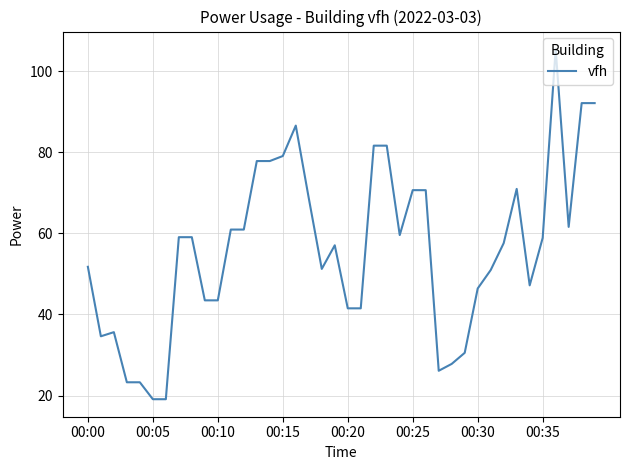

What is the difference between the maximum and minimum values?

86.4